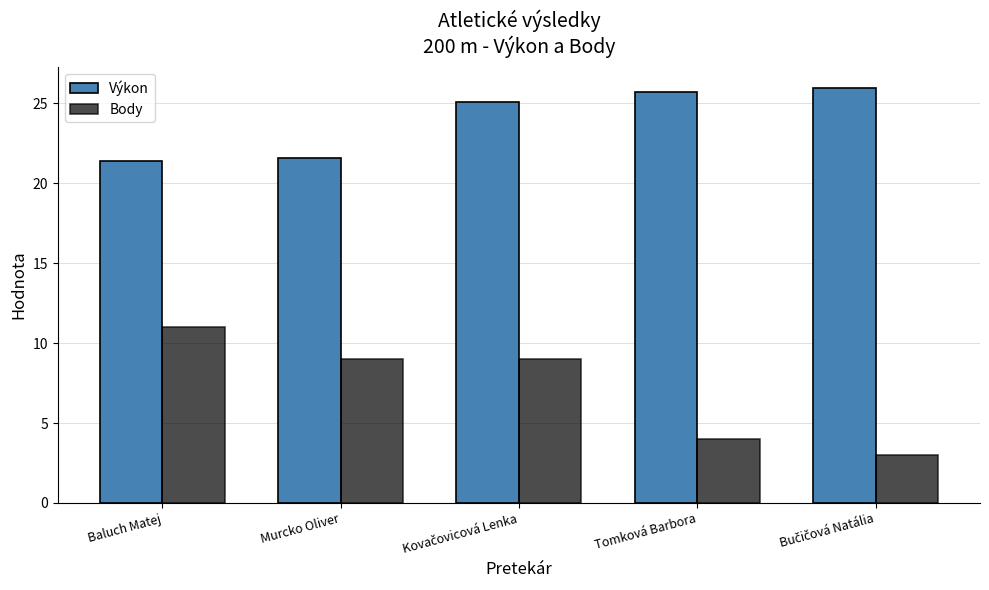

Which series has the largest total across all categories?

Výkon